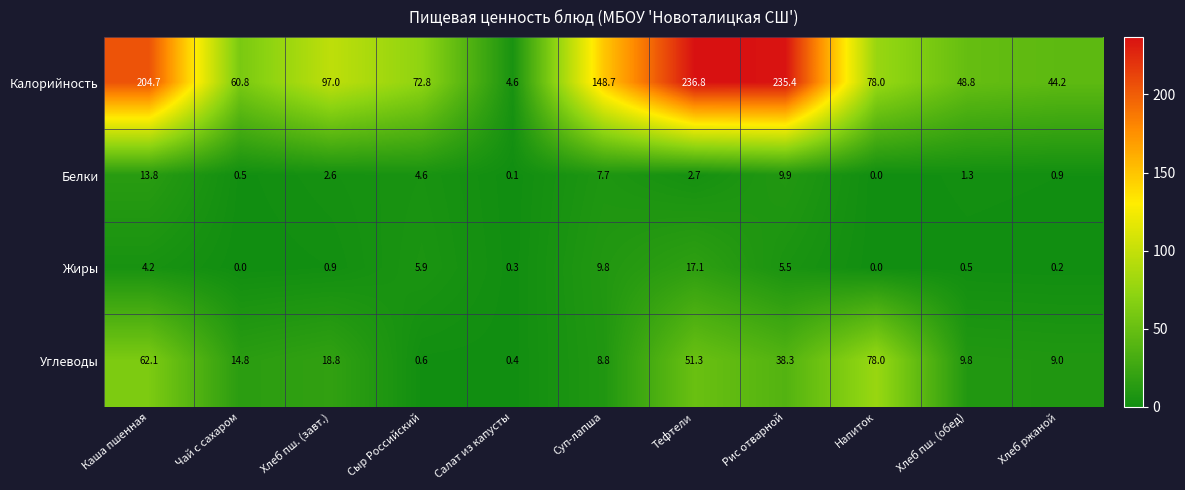

What is the total value across all series at Каша пшенная?

284.8